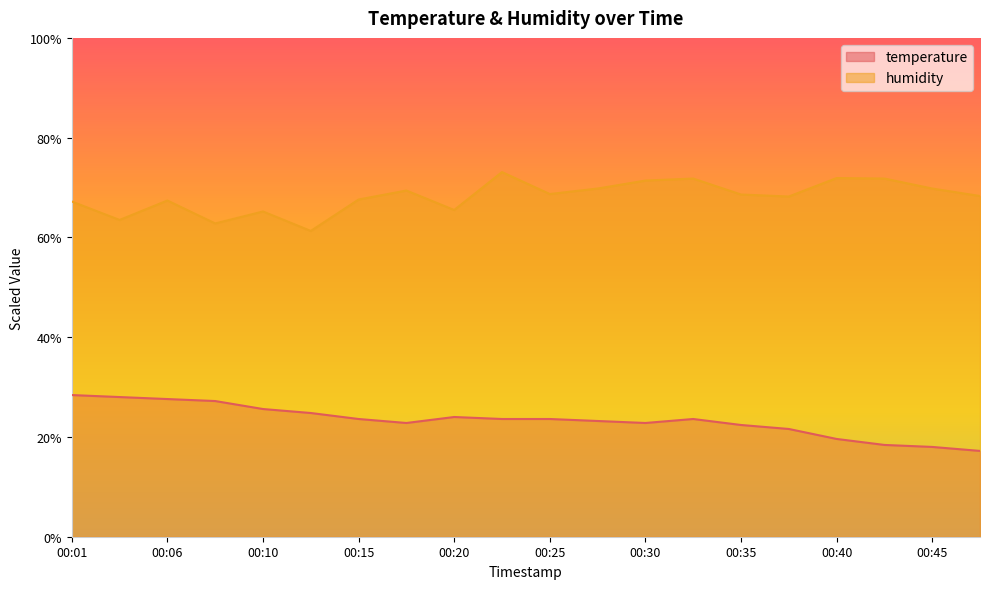

What is the sum of all humidity values?

1363.3